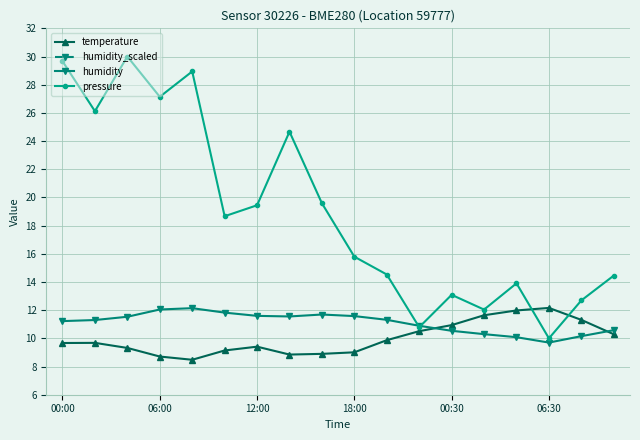

The humidity series shows 11.7 at 8. True or false?

True